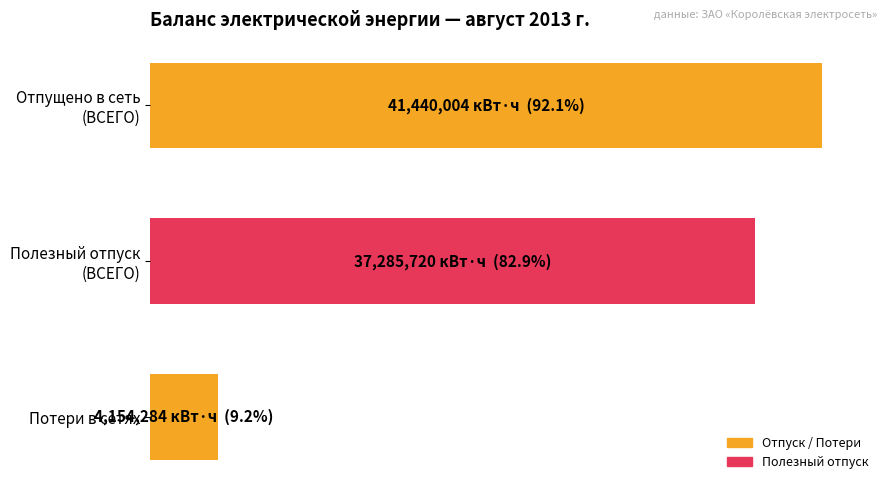

What is the minimum value shown in the chart?

4154284